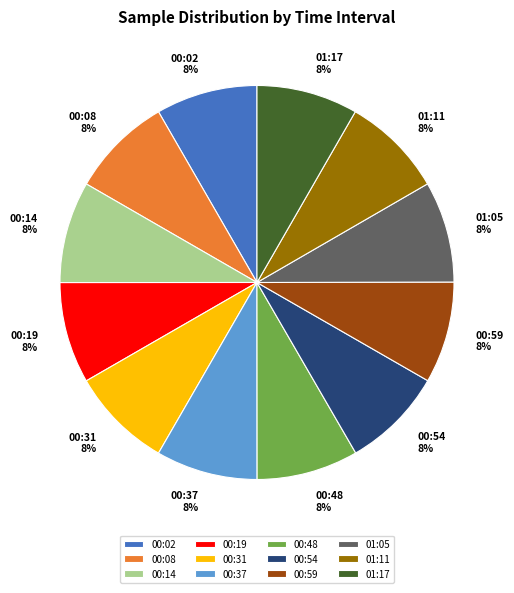

Do 00:31 and 00:48 together represent more than half of the pie?

No